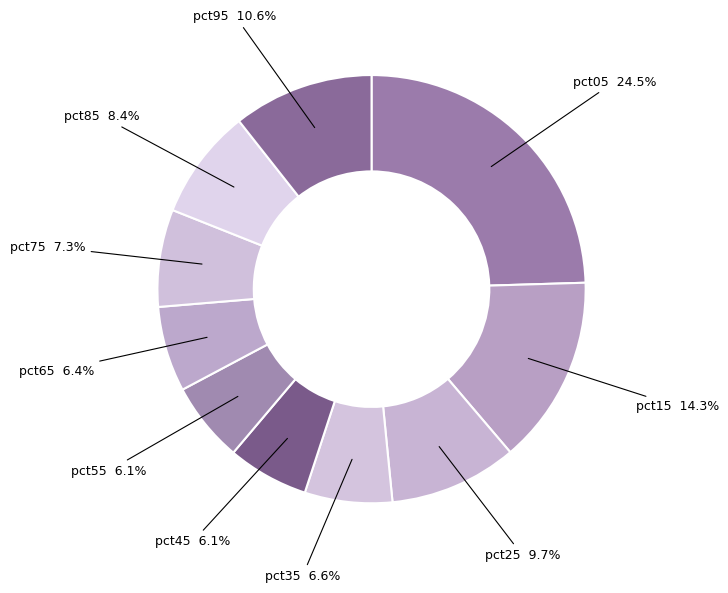

To the nearest percent, what is the average slice percentage?

10%